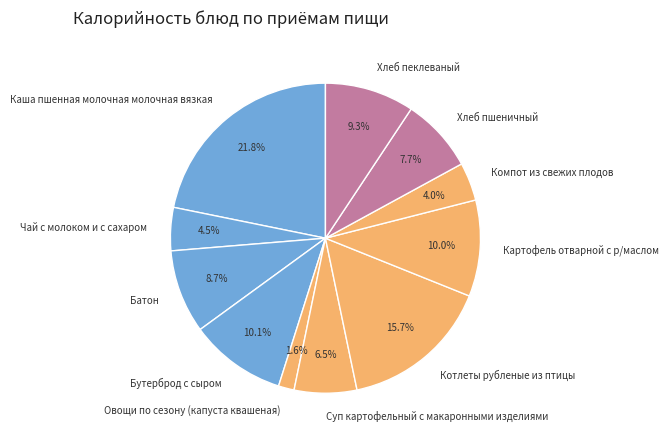

How many segments does this pie chart have?

11